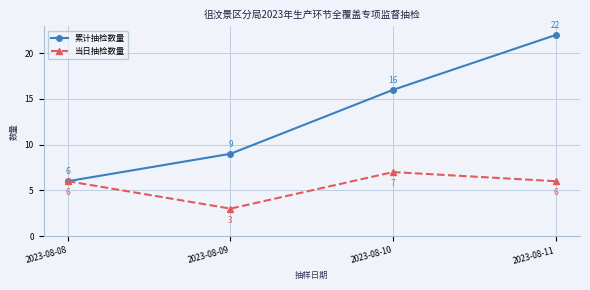

Rank the series by their average value, from lowest to highest.

当日抽检数量, 累计抽检数量